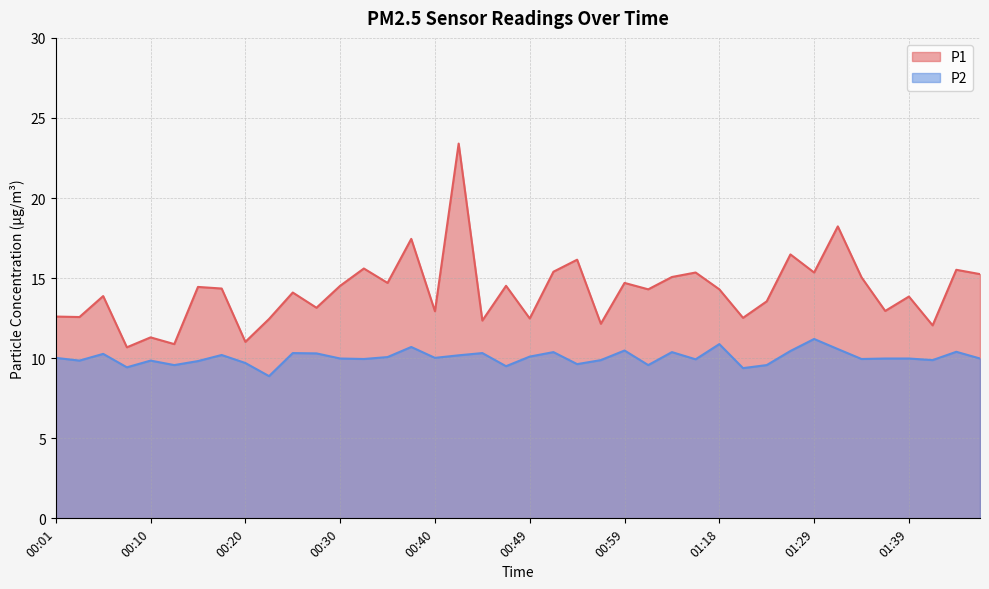

How many interior local valleys does the P2 series have?

13